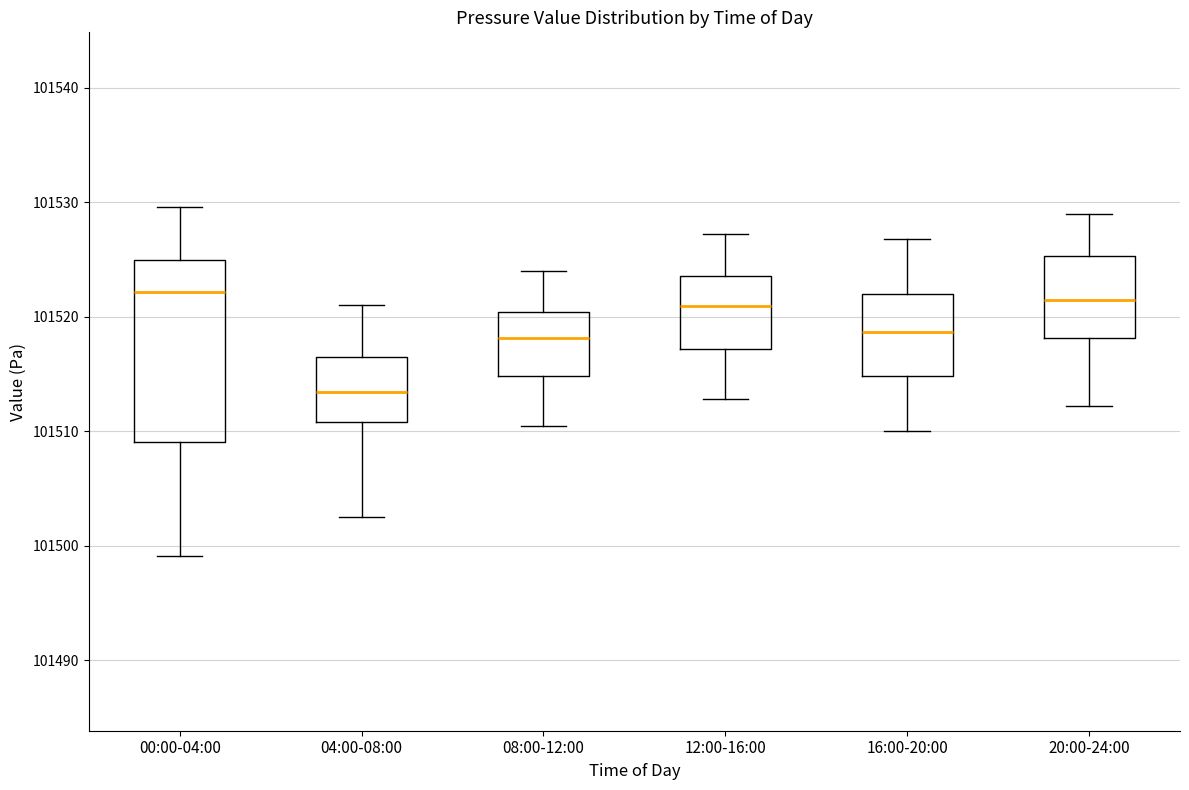

Where does the lower whisker of the box for 12:00-16:00 end on the y-axis? The values are not printed on the chart, so give them approximately, as read against the axis.

101513